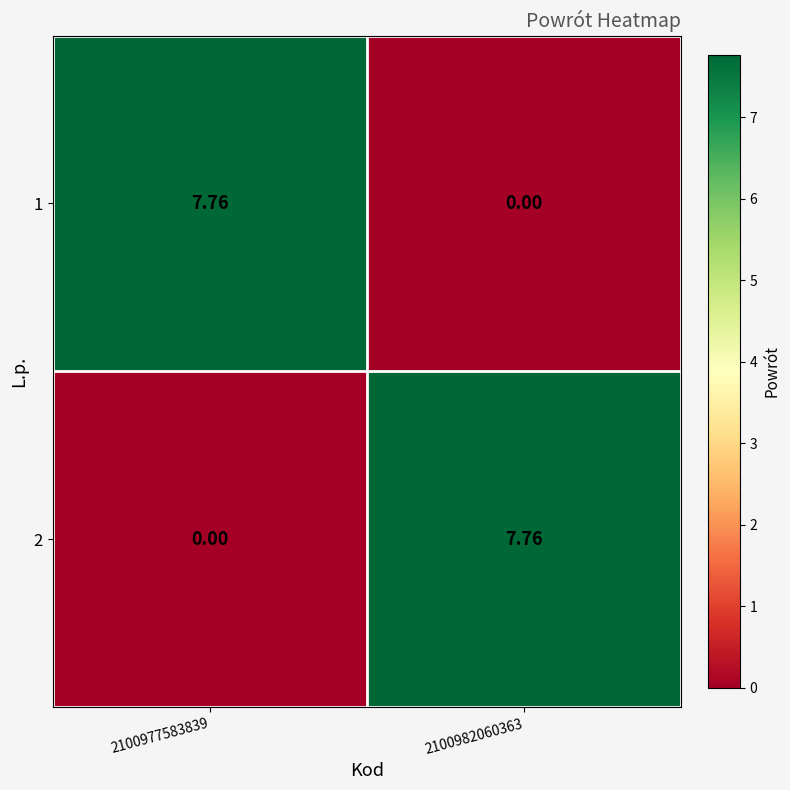

Is the value of 2 at 2100982060363 greater than the value of 1 at 2100982060363?

Yes